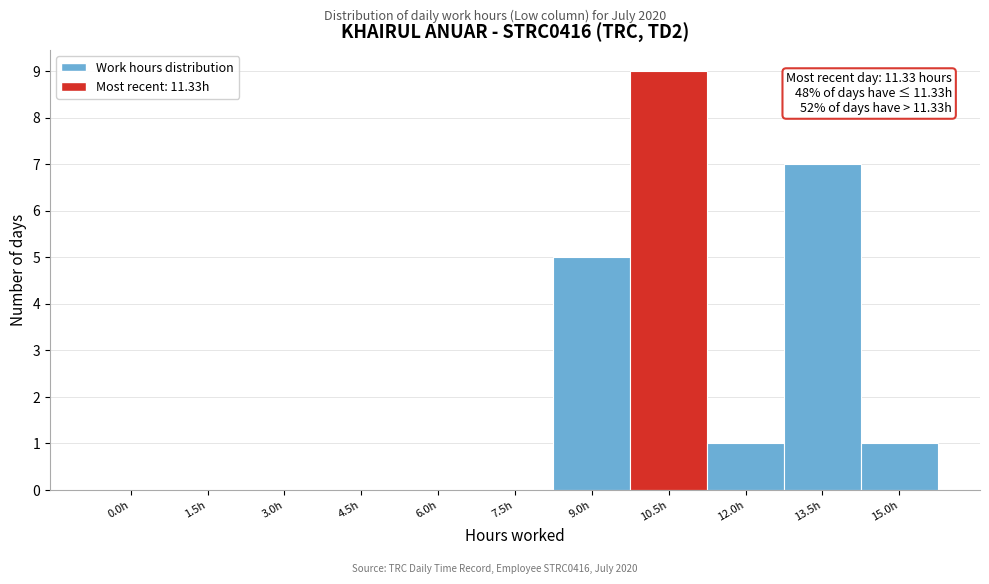

Reading left to right, what are all the values shown in this chart?

0.0h=0	1.5h=0	3.0h=0	4.5h=0	6.0h=0	7.5h=0	9.0h=5	10.5h=9	12.0h=1	13.5h=7	15.0h=1